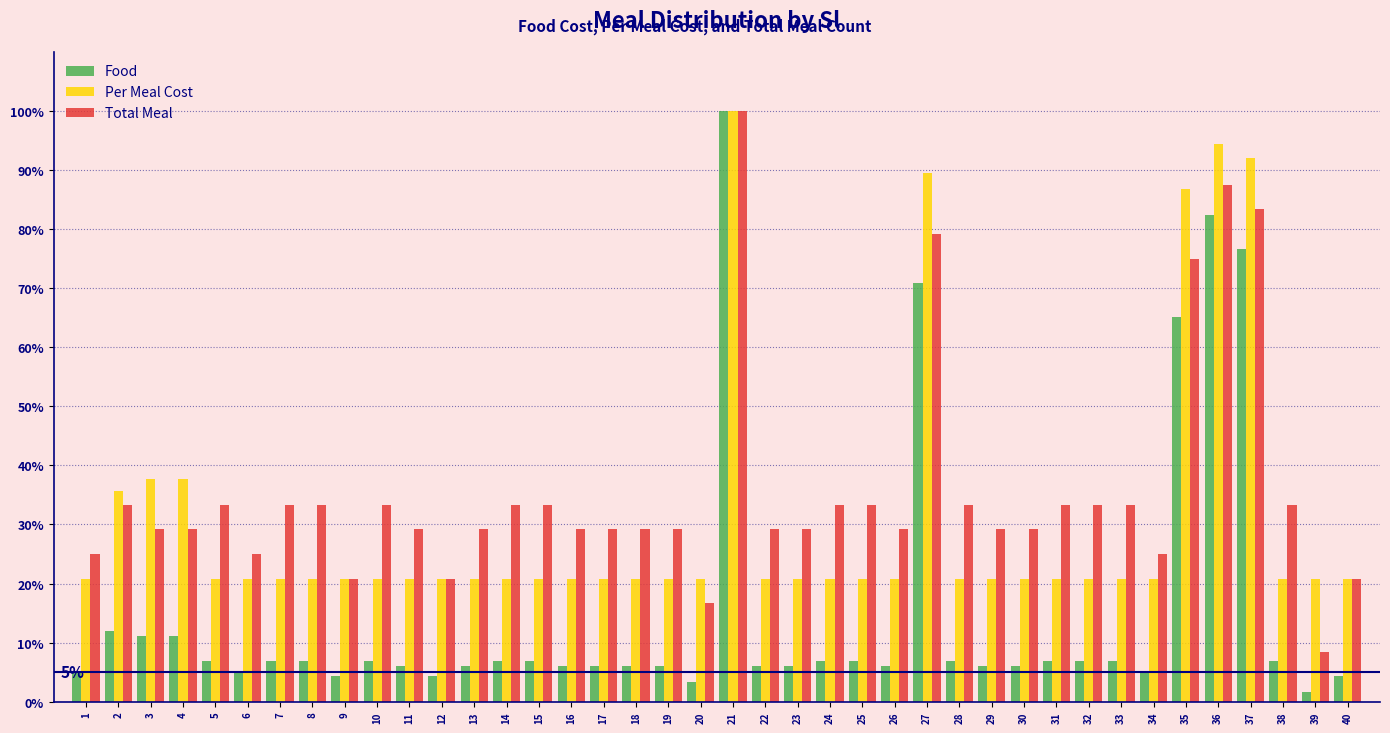

Which has a higher value, 29 or 2?

2